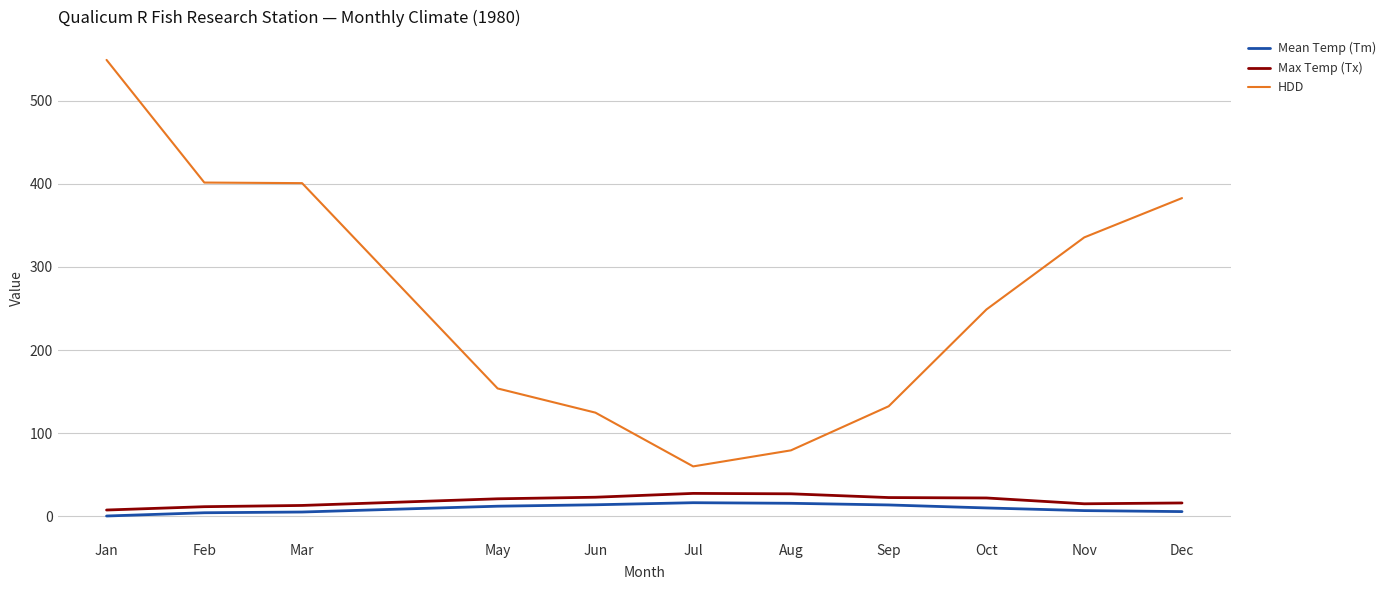

What is the difference between the Max Temp (Tx) values at Dec and Mar?

3.0